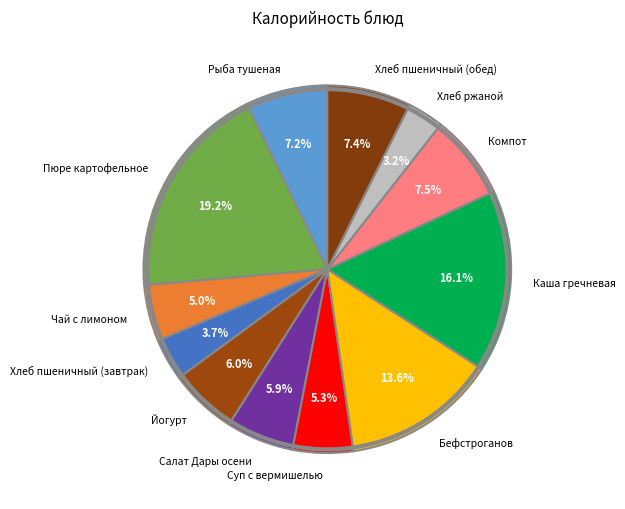

Which has a higher value, Бефстроганов or Салат Дары осени?

Бефстроганов